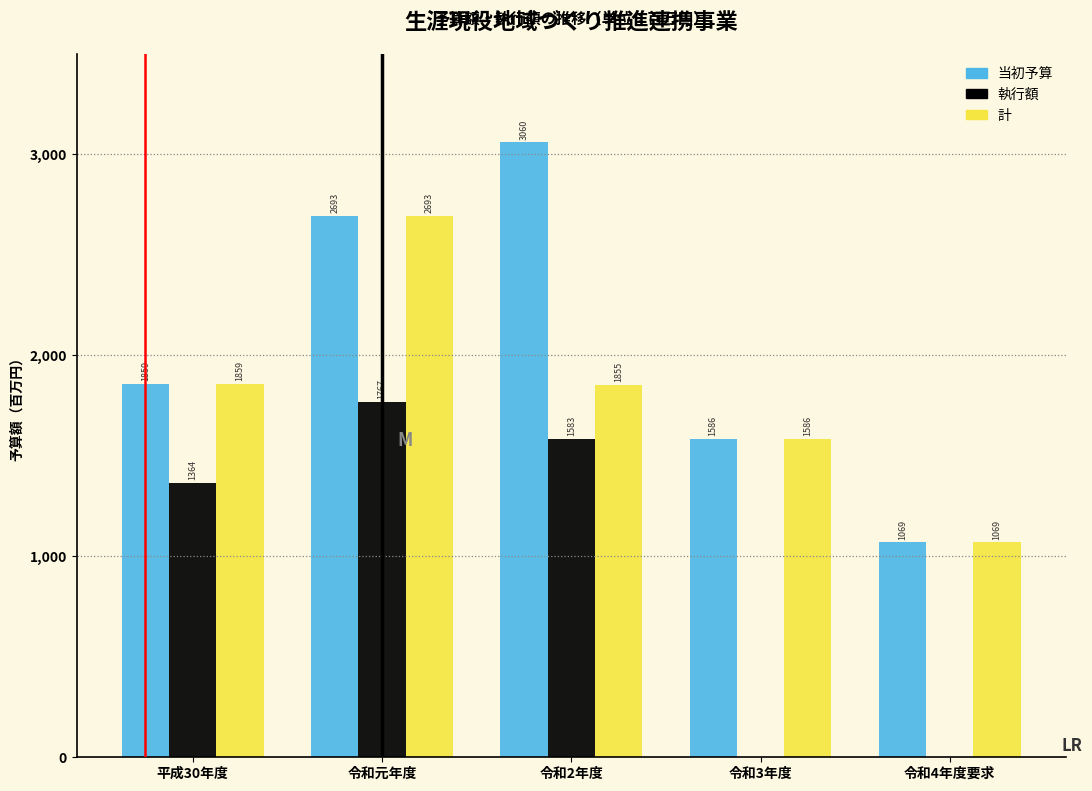

Reading left to right, list all the values displayed in this chart.

当初予算: 平成30年度=1859.0	令和元年度=2693.0	令和2年度=3060.0	令和3年度=1586.0	令和4年度要求=1069.0
執行額: 平成30年度=1364.0	令和元年度=1767.0	令和2年度=1583.0	令和3年度=0.0	令和4年度要求=0.0
計: 平成30年度=1859.0	令和元年度=2693.0	令和2年度=1855.0	令和3年度=1586.0	令和4年度要求=1069.0